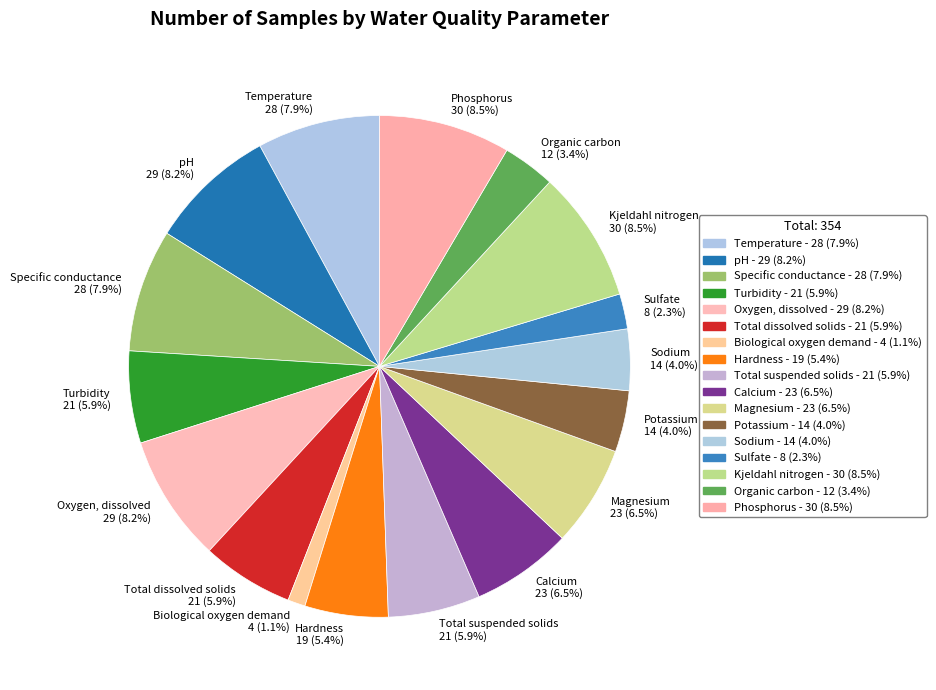

Does any single category account for the majority?

No